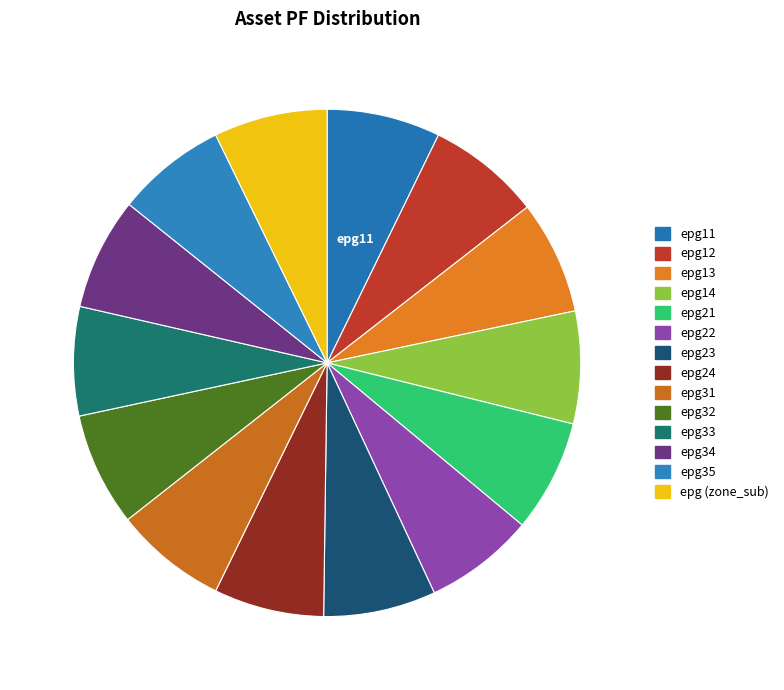

Is there a majority slice in this chart?

No